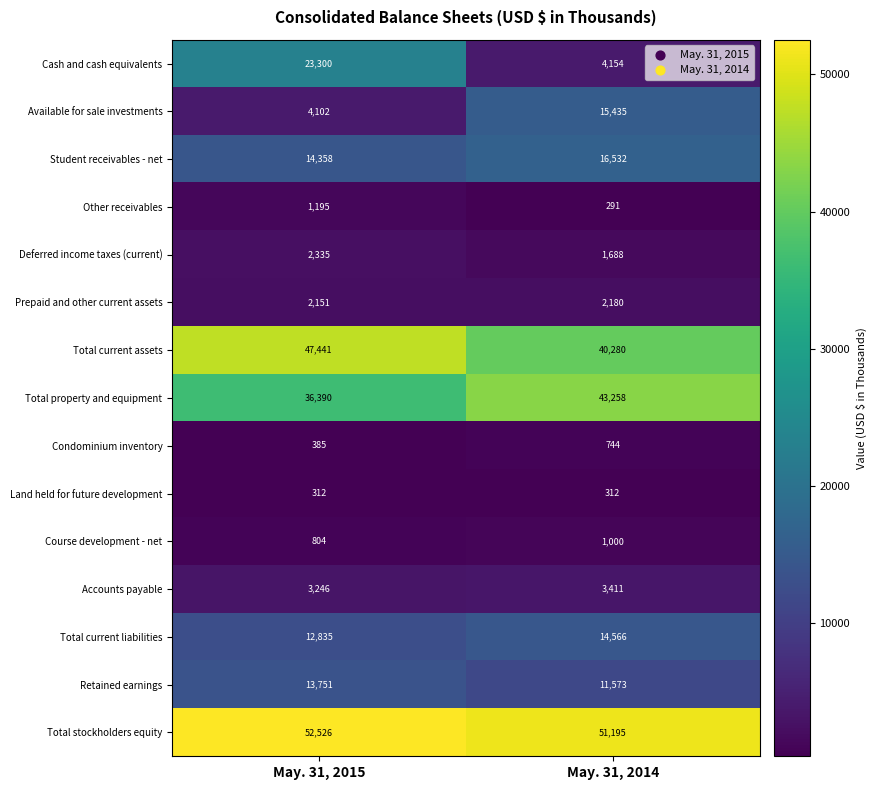

How many series are shown in this chart?

15